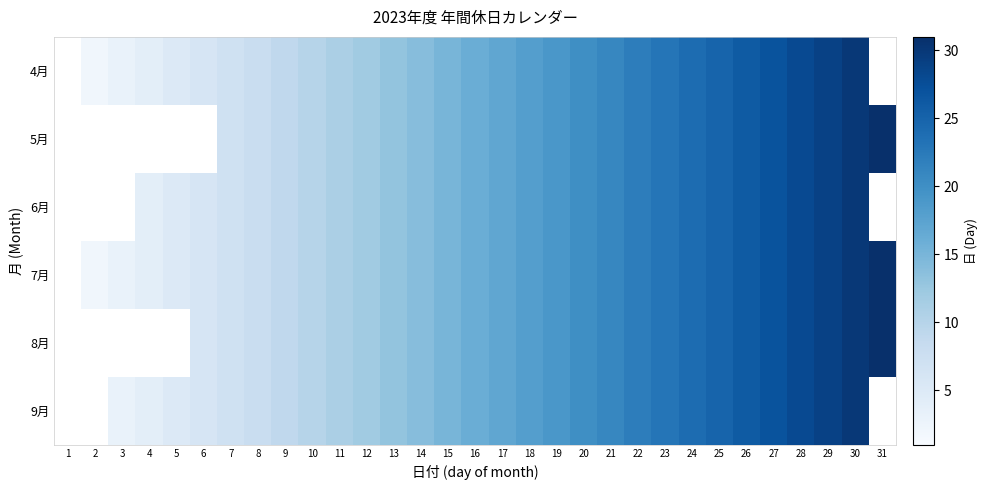

What is the greatest value displayed?

31.0